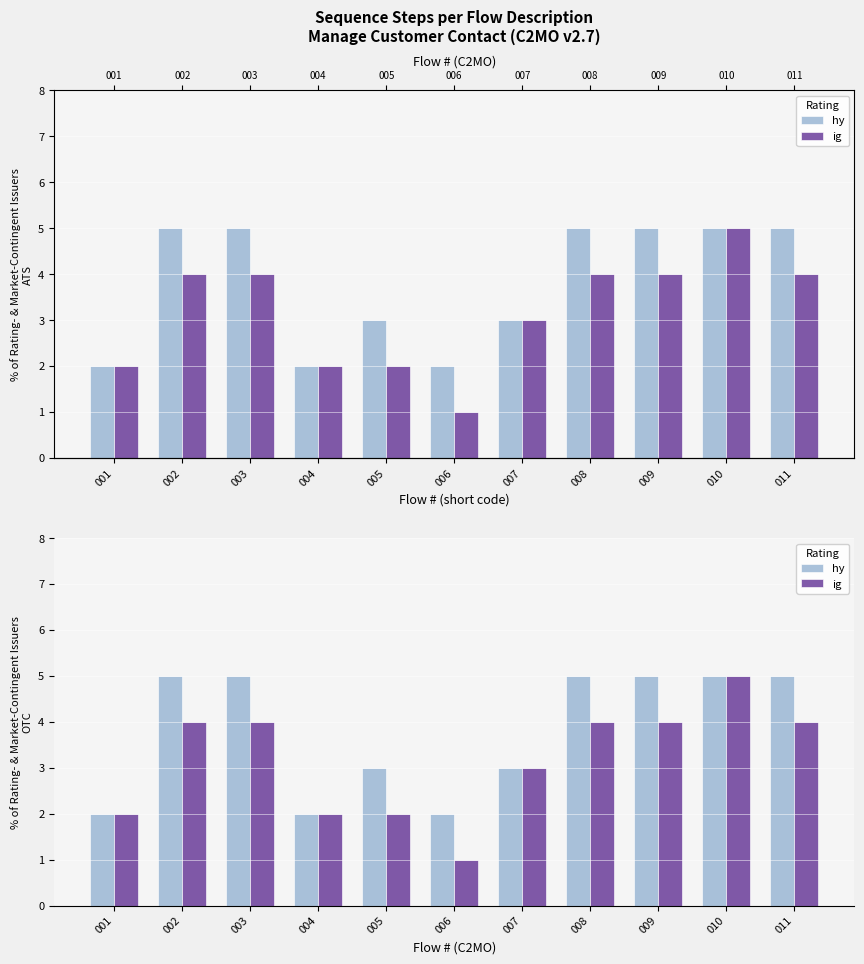

Reading left to right, what are all the values shown in this chart?

hy: 2	5	5	2	3	2	3	5	5	5	5
ig: 2	4	4	2	2	1	3	4	4	5	4